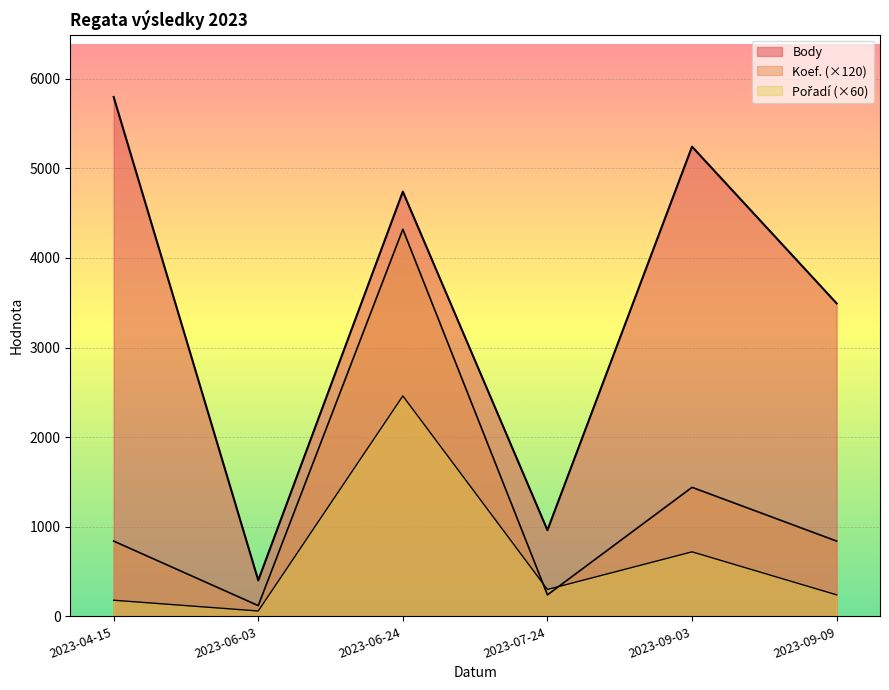

True or false: Koef. and Body intersect in this chart.

False